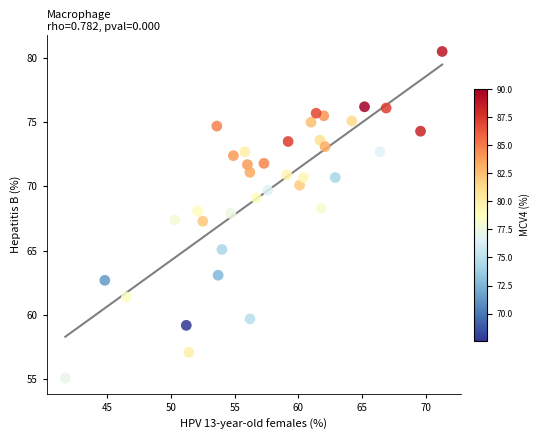

What is the range of X values (max minus min)?

29.6